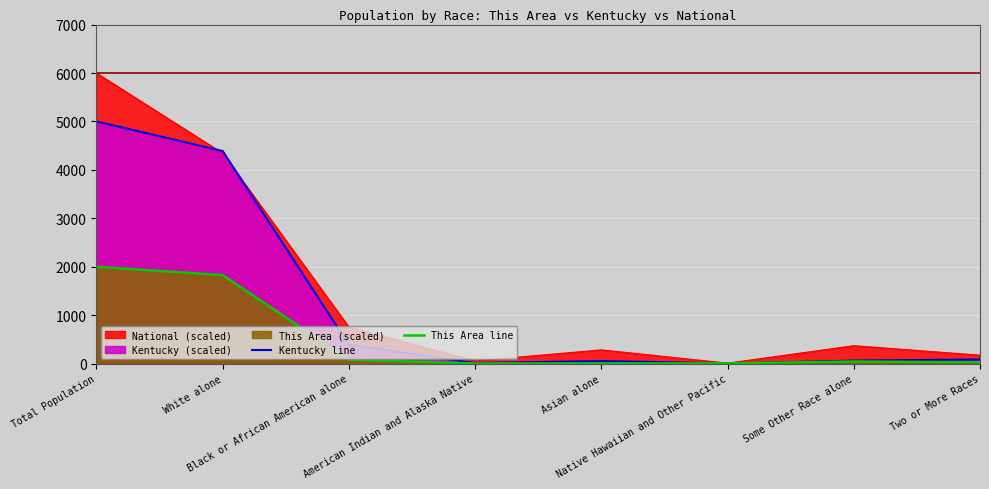

True or false: This Area line has a value of 82.7 at Black or African American alone.

True